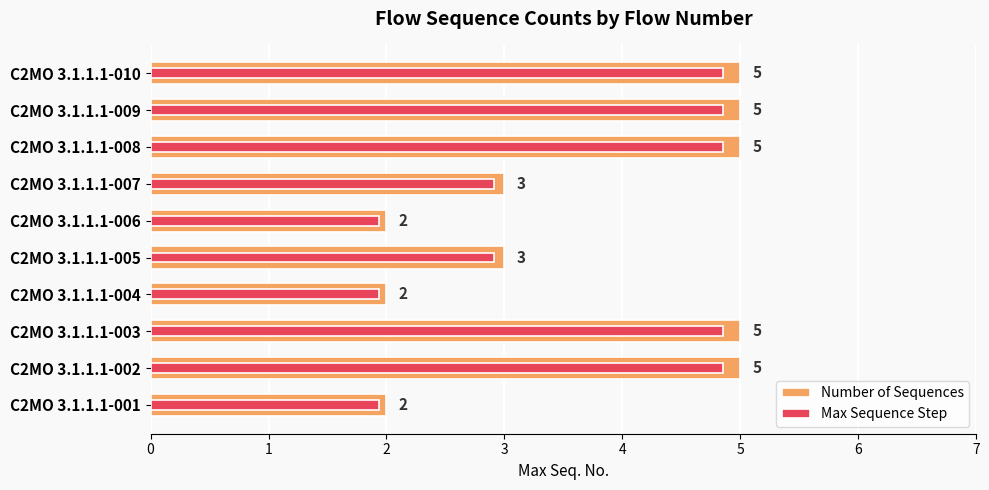

What is the average value of the Number of Sequences series?

3.7